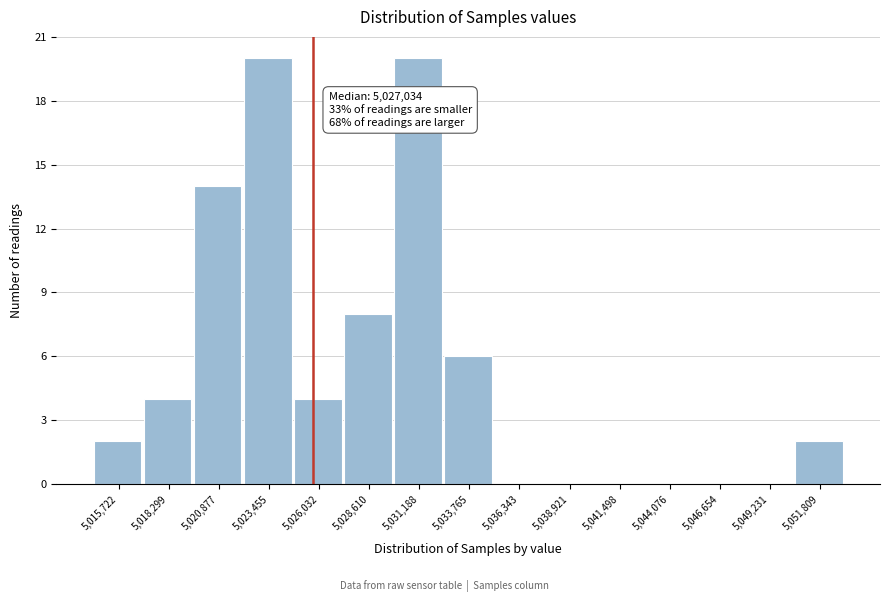

Reading right to left, transcribe all the data shown in this chart.

5,051,809=2	5,049,231=0	5,046,654=0	5,044,076=0	5,041,498=0	5,038,921=0	5,036,343=0	5,033,765=6	5,031,188=20	5,028,610=8	5,026,032=4	5,023,455=20	5,020,877=14	5,018,299=4	5,015,722=2